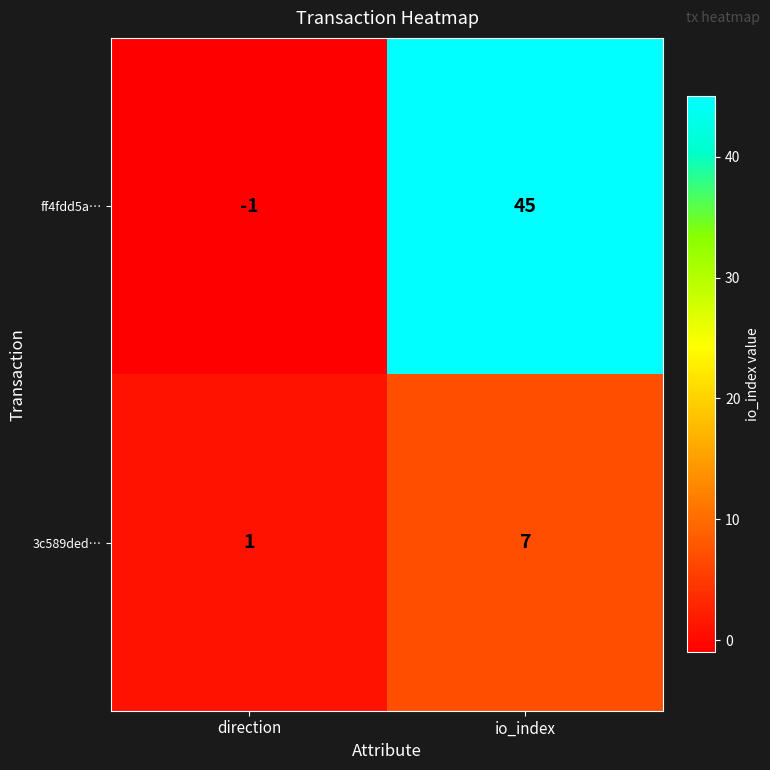

The value of 3c589ded… at io_index is 7. True or false?

True